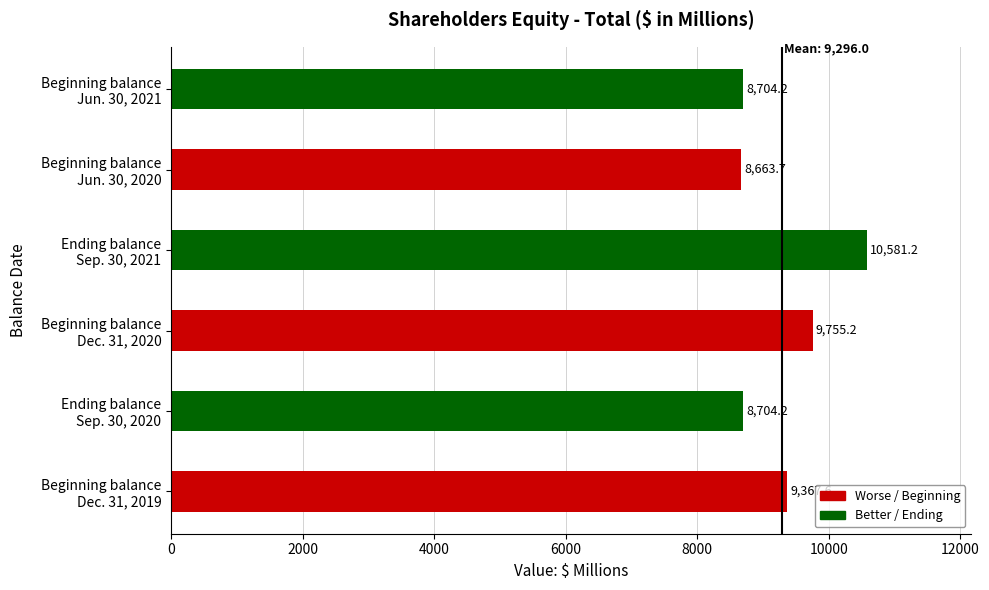

How many values exceed 9367?

3